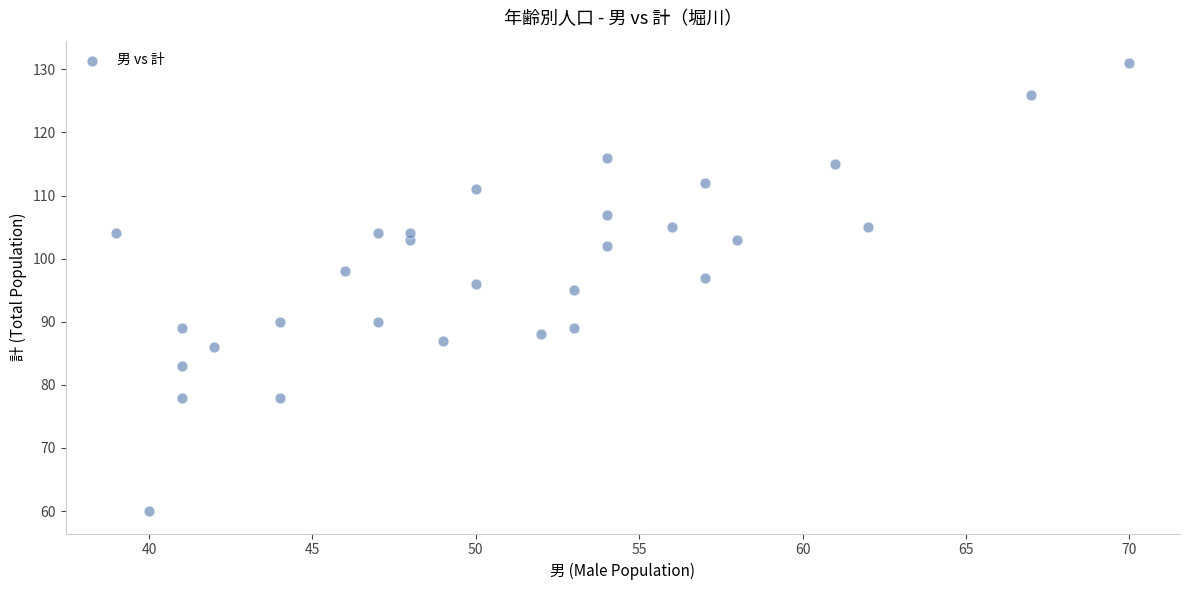

What is the range of Y values (max minus min)?

71